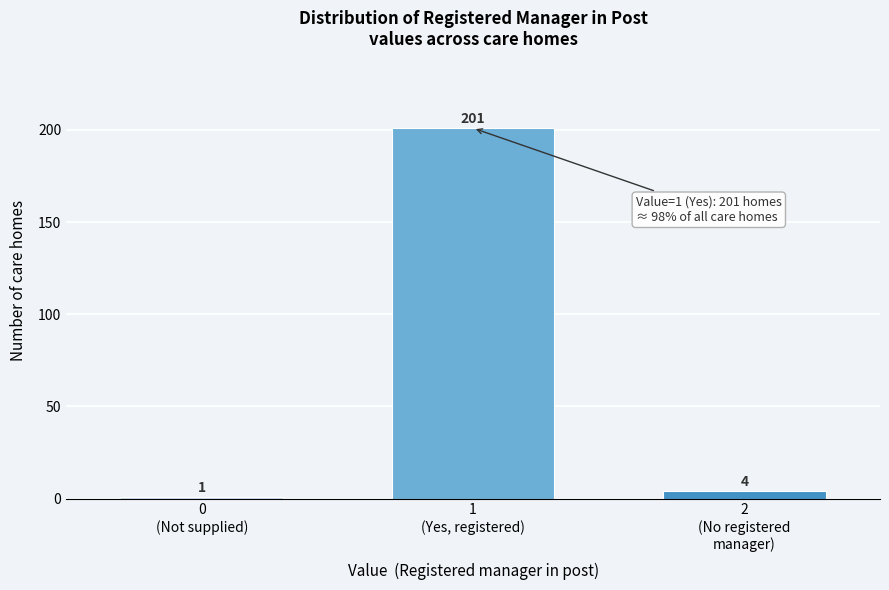

Reading left to right, what are all the values shown in this chart?

1	201	4